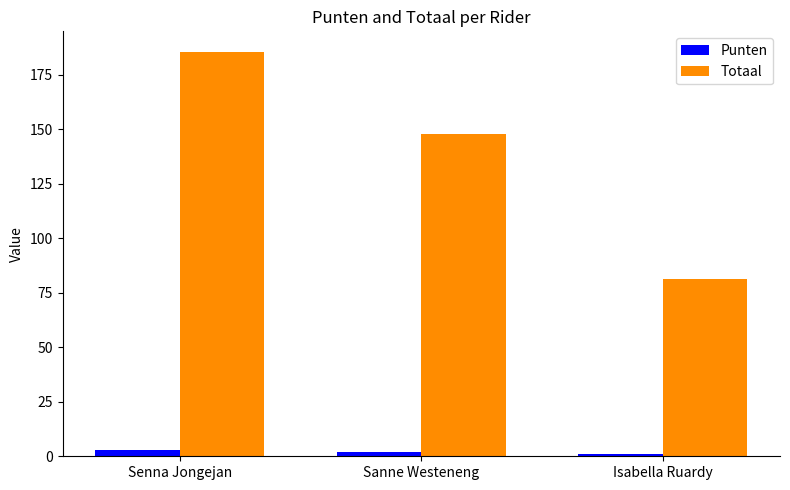

What position from the left is Sanne Westeneng?

2